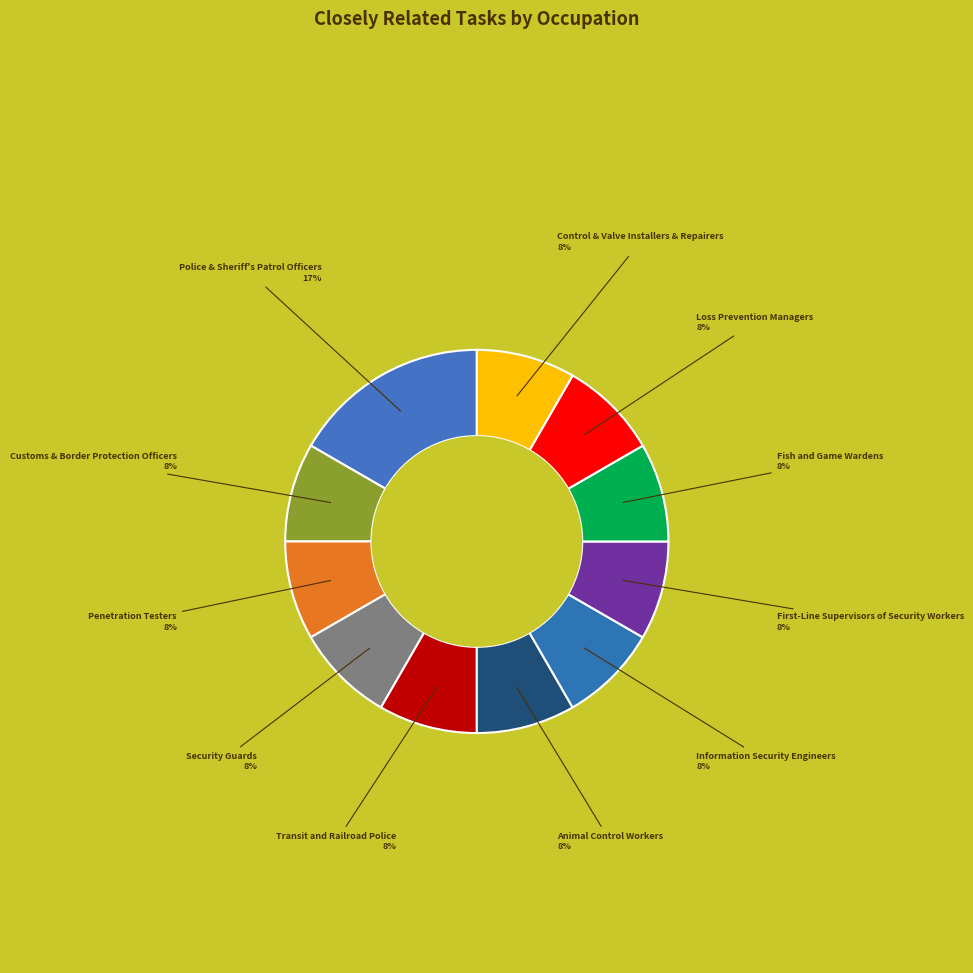

Does Loss Prevention Managers represent more than half of the total?

No